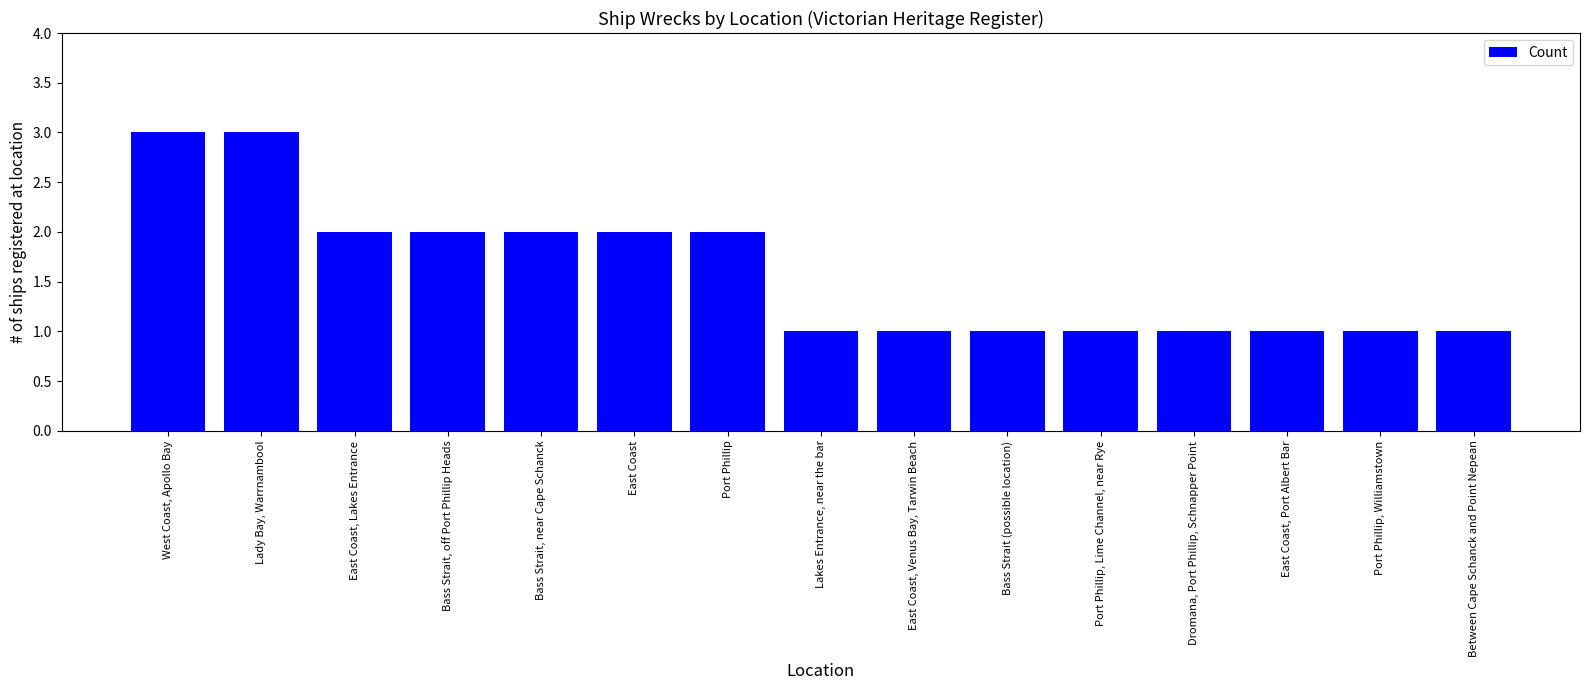

Is it true that the value at Lady Bay, Warrnambool is 3?

True